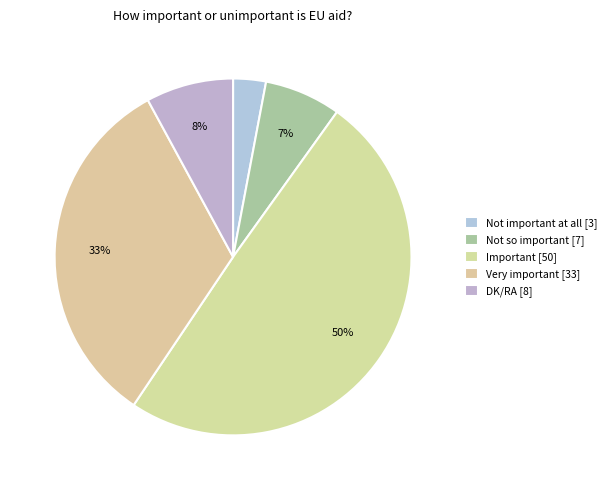

How many slices are in this pie chart?

5